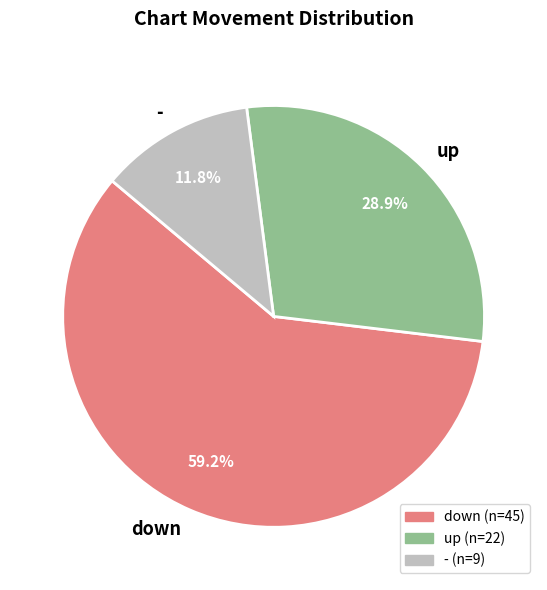

True or false: up accounts for 21% of the total.

False